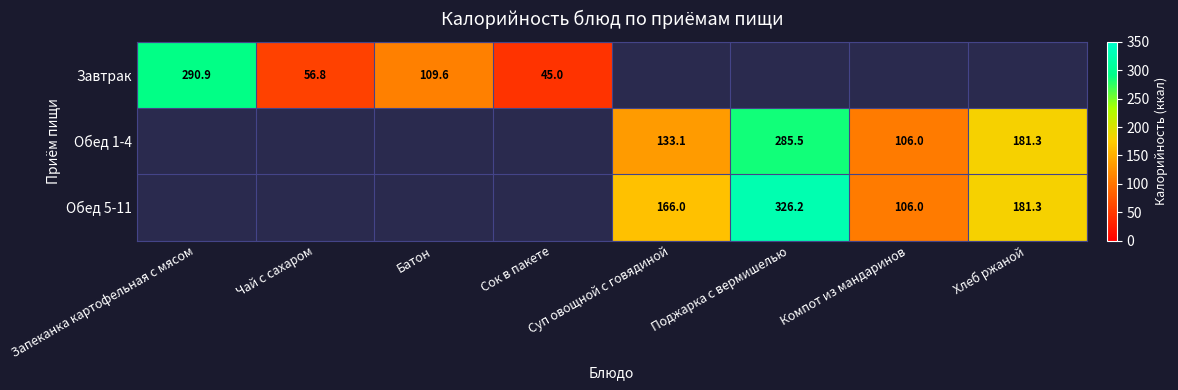

Rank the series by their average value, from lowest to highest.

Завтрак, Обед 1-4, Обед 5-11